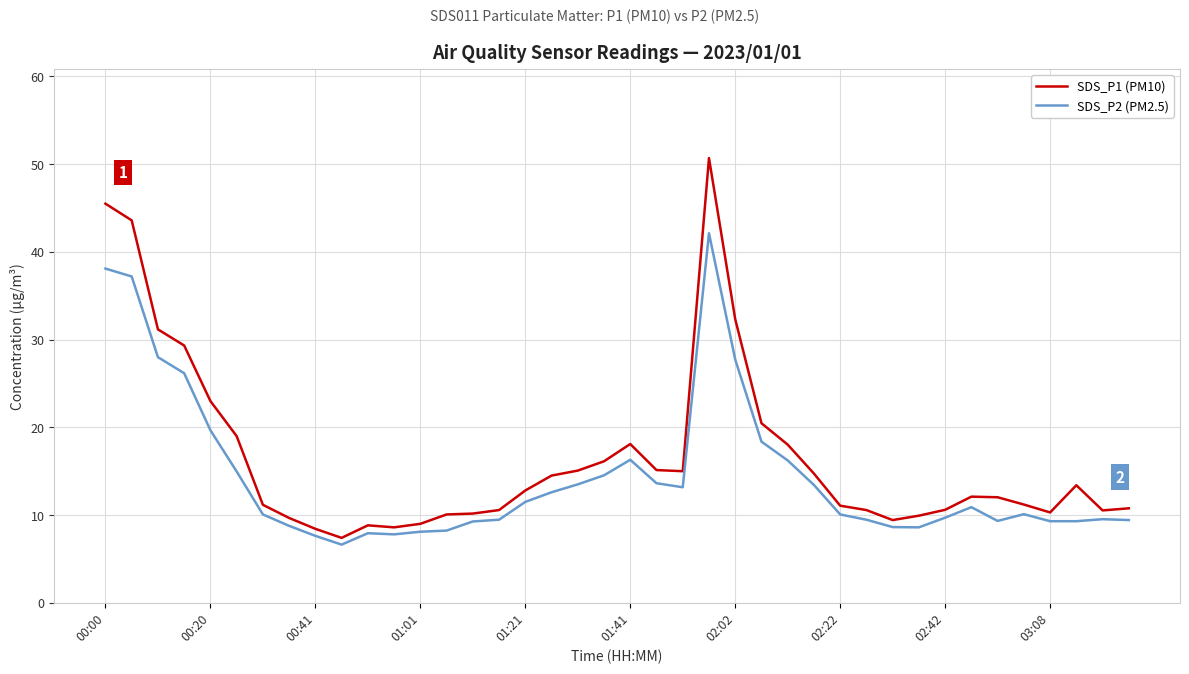

Rank the series by their maximum value, from lowest to highest.

SDS_P2 (PM2.5), SDS_P1 (PM10)